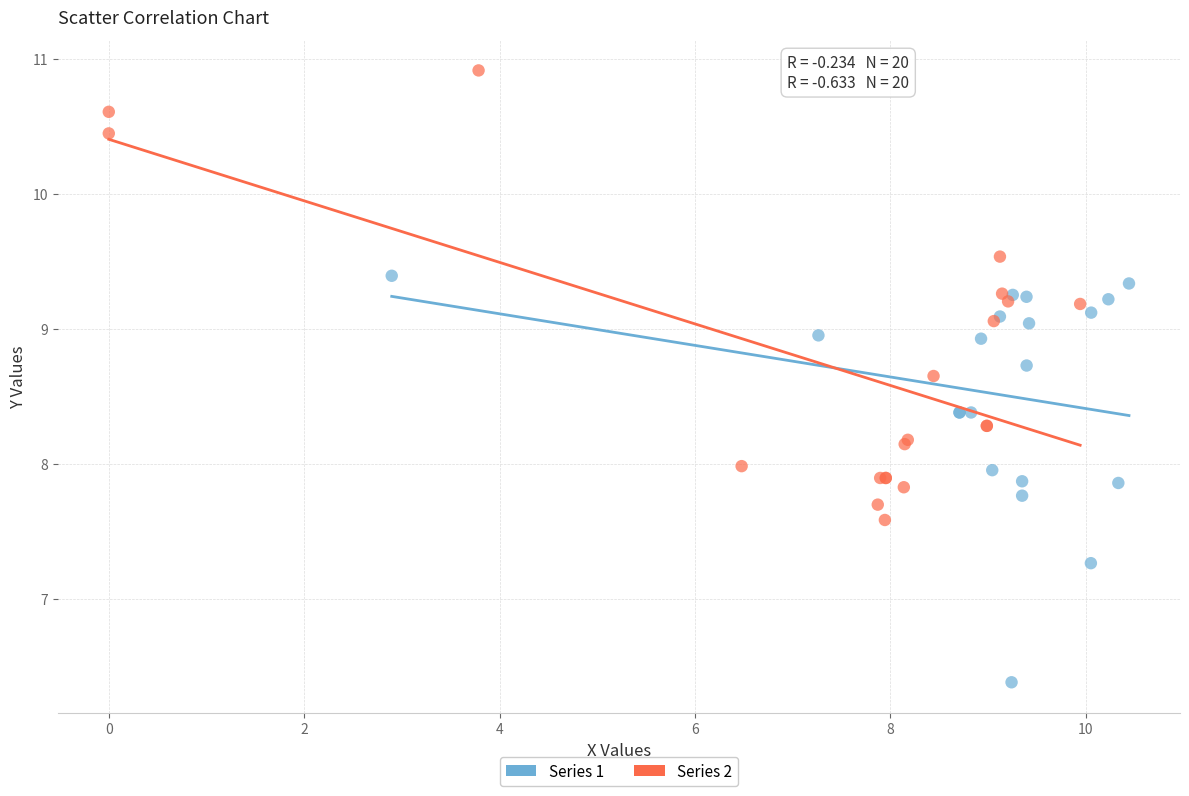

Which series reaches the minimum Y coordinate?

Series 1